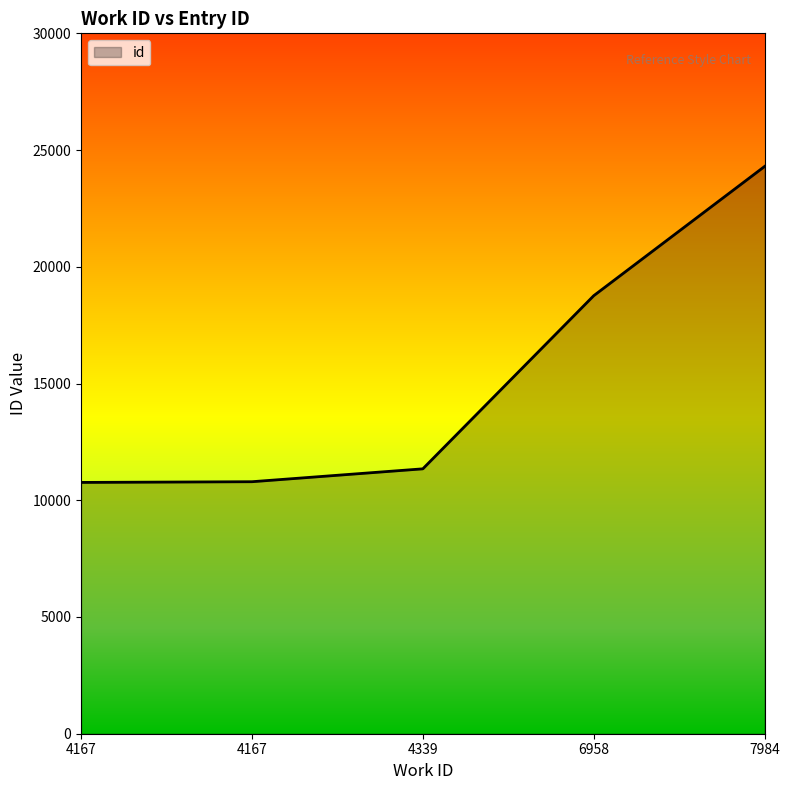

Which label corresponds to the smallest value in the chart?

4167